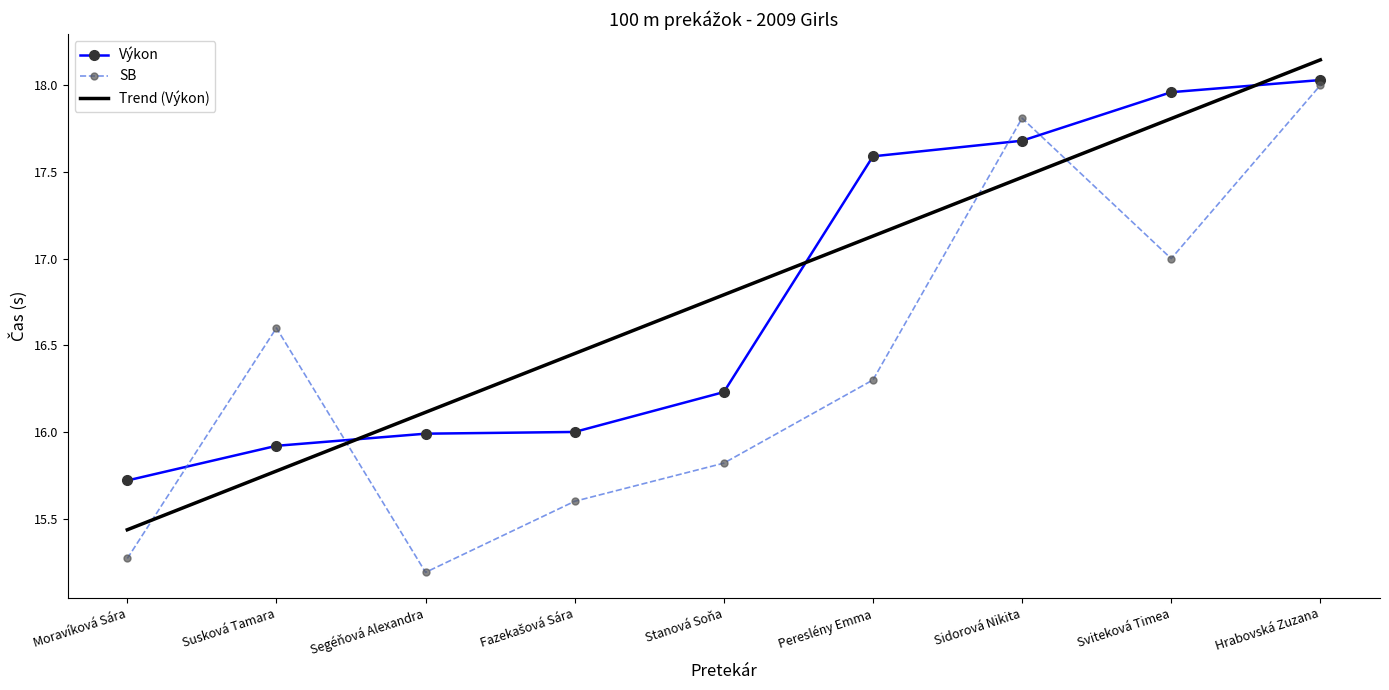

At which label is SB closest to 16?

Stanová Soňa